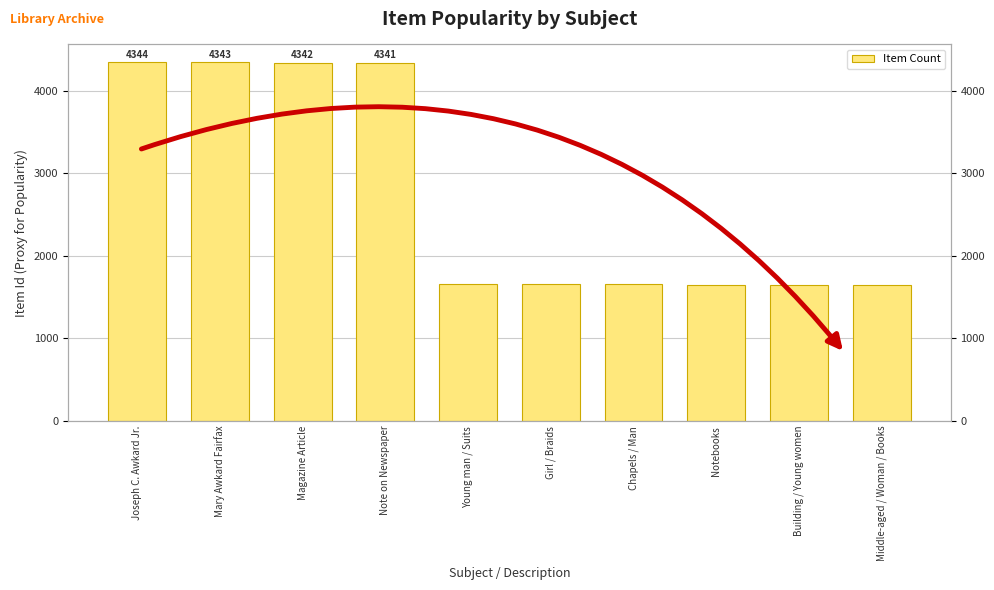

What is the smallest value displayed?

1651